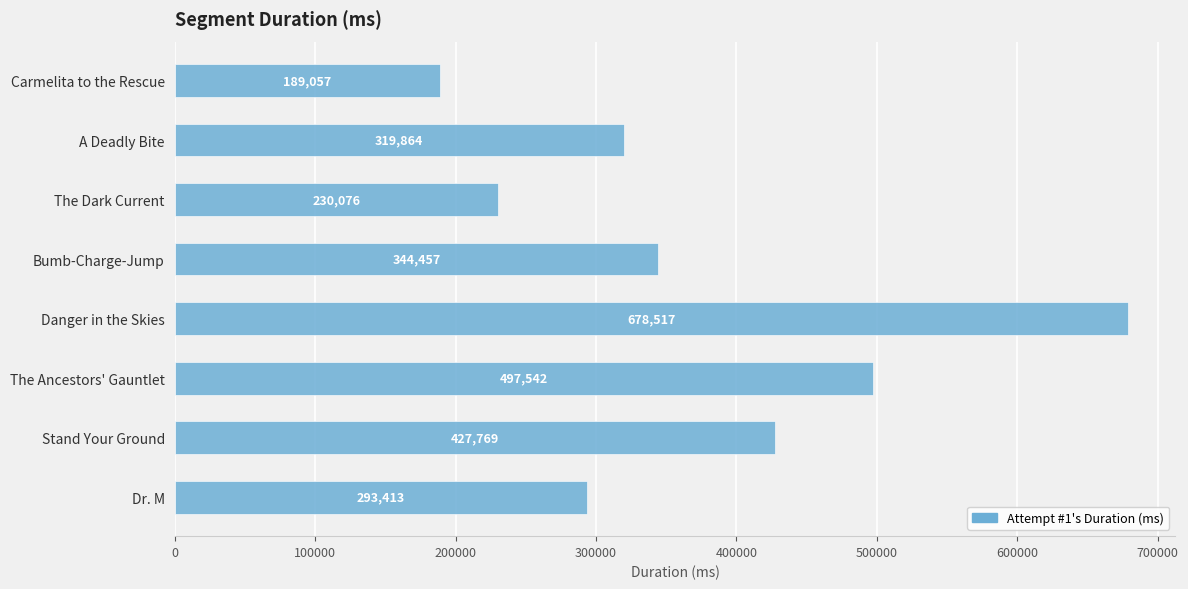

Between Bumb-Charge-Jump and Stand Your Ground, which is larger?

Stand Your Ground